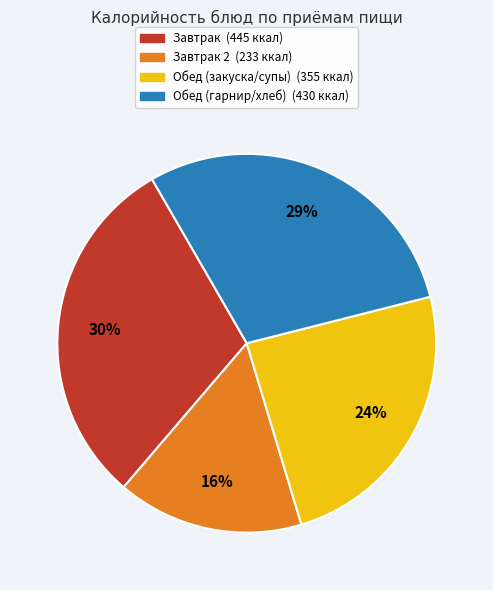

To the nearest percent, what is the difference between the largest and smallest slice percentages?

14%